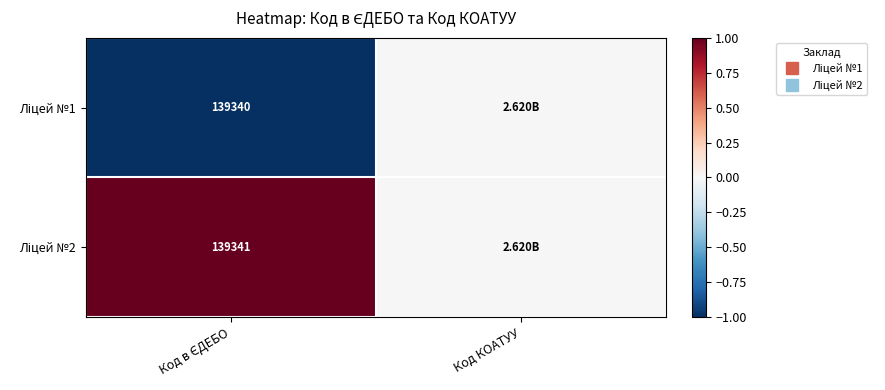

Is it true that Ліцей №2 equals 0 at Код КОАТУУ?

True